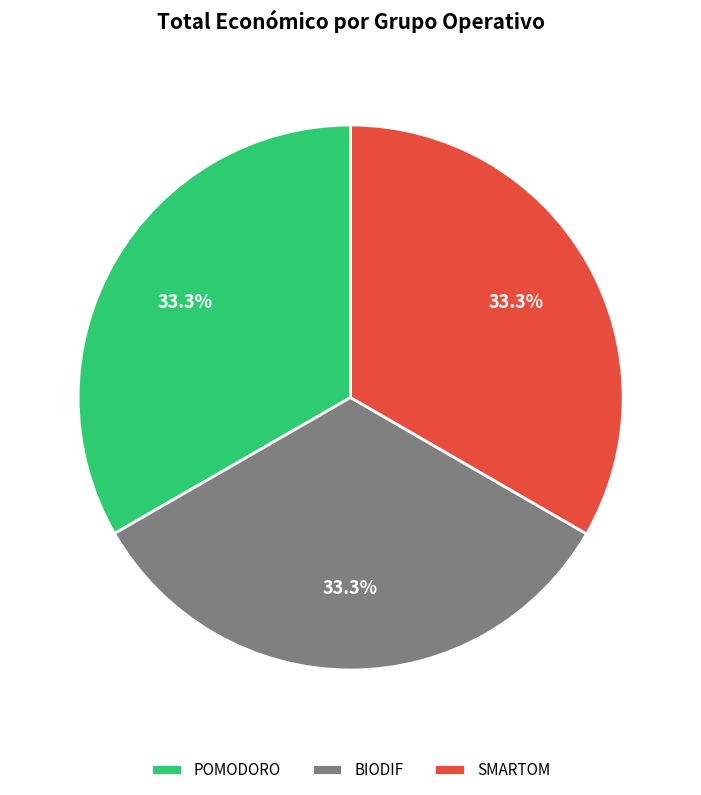

What is the ratio of the value at SMARTOM to the value at POMODORO?

1.0